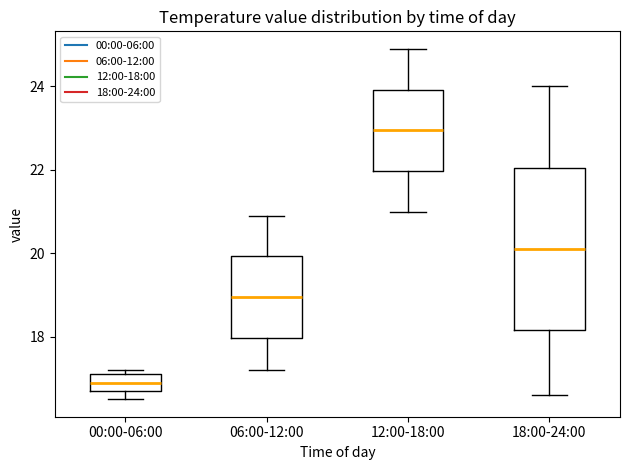

Reading left to right, transcribe this box plot: for each box, give where its median line is, the range the box spans, and where its two whiskers end, as read against the y-axis. The values are not printed on the chart, so give them approximately, as read against the axis.

00:00-06:00: median 17.0, box 16.8 to 17.2, whiskers 16.6 to 17.2 (just above the box's upper edge)
06:00-12:00: median 19.0, box 18.0 to 20.0, whiskers 17.2 to 21.0
12:00-18:00: median 23.0, box 22.0 to 24.0, whiskers 21.0 to 25.0
18:00-24:00: median 20.2, box 18.2 to 22.0, whiskers 16.6 to 24.0